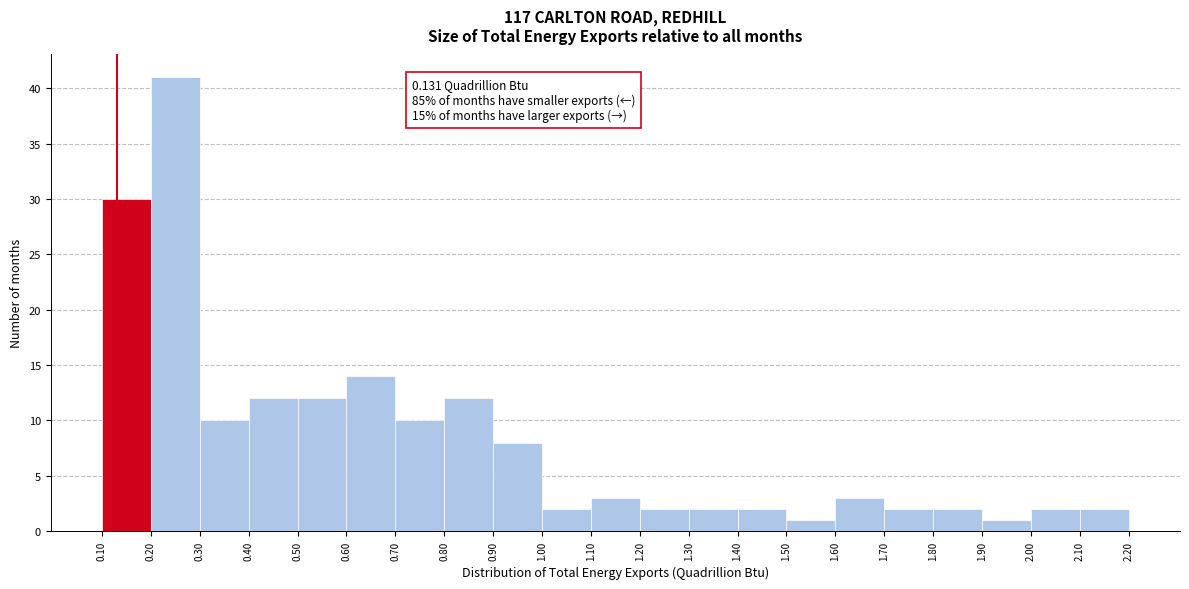

Over which range of the x-axis is the bar tallest?

0.20 to 0.30